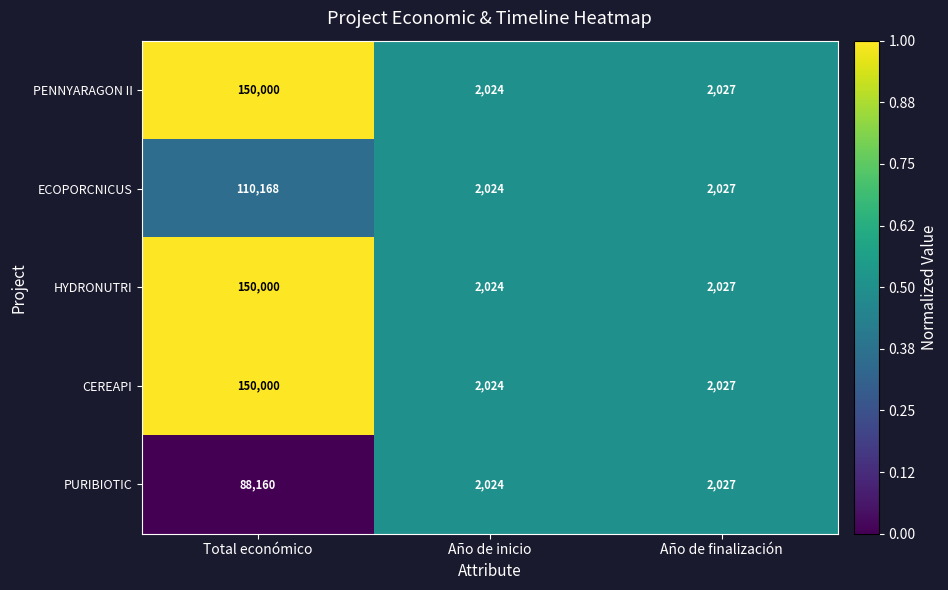

What is the difference between the PENNYARAGON II values at Año de inicio and Total económico?

147976